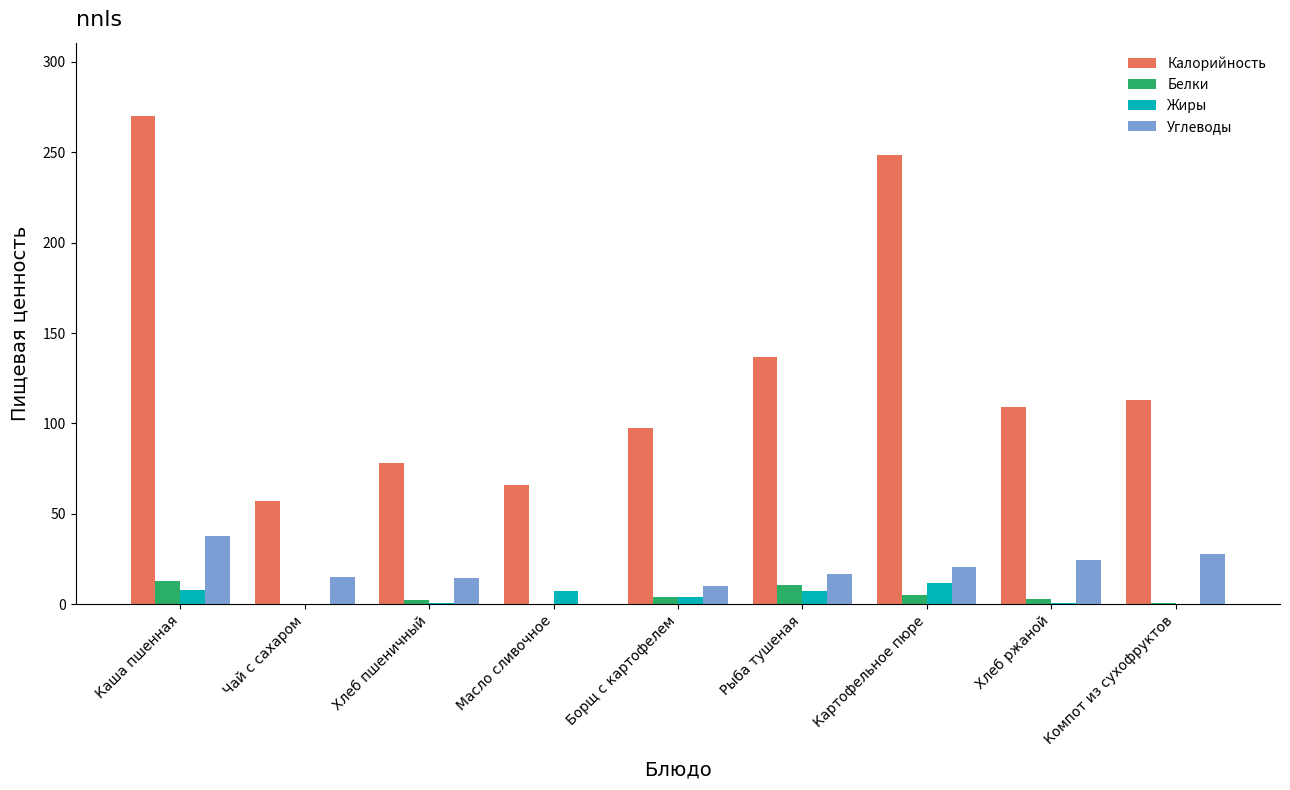

Which series changed the most between Рыба тушеная and Картофельное пюре?

Калорийность